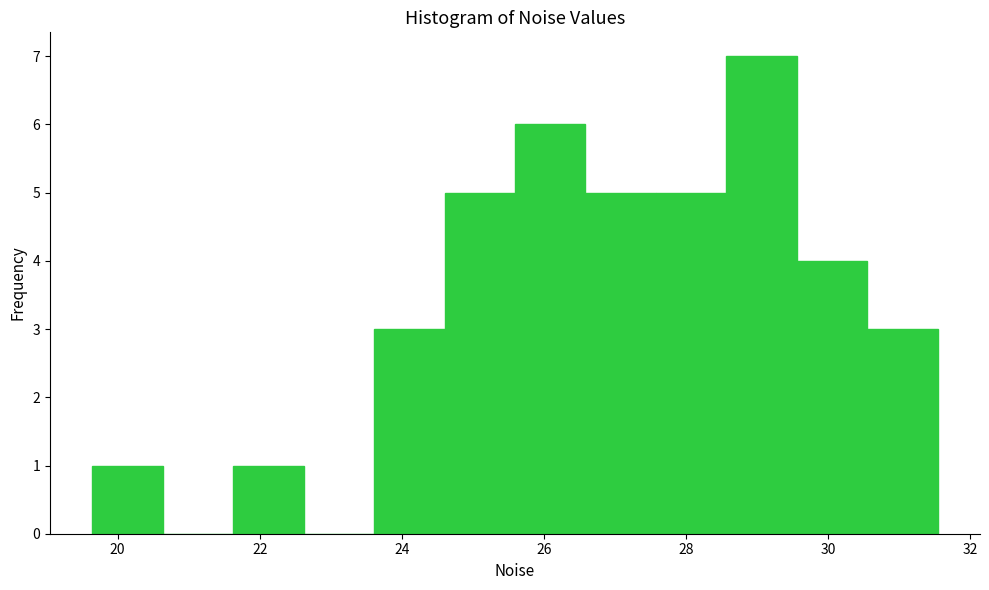

Reading left to right, list every bar in this chart as the range it spans on the x-axis followed by its height. Neither the bar edges nor the heights are printed on the chart, so give them approximately, as read against the axes.

19.6 to 20.6: 1
20.6 to 21.6: 0
21.6 to 22.6: 1
22.6 to 23.6: 0
23.6 to 24.6: 3
24.6 to 25.6: 5
25.6 to 26.6: 6
26.6 to 27.6: 5
27.6 to 28.6: 5
28.6 to 29.6: 7
29.6 to 30.6: 4
30.6 to 31.6: 3